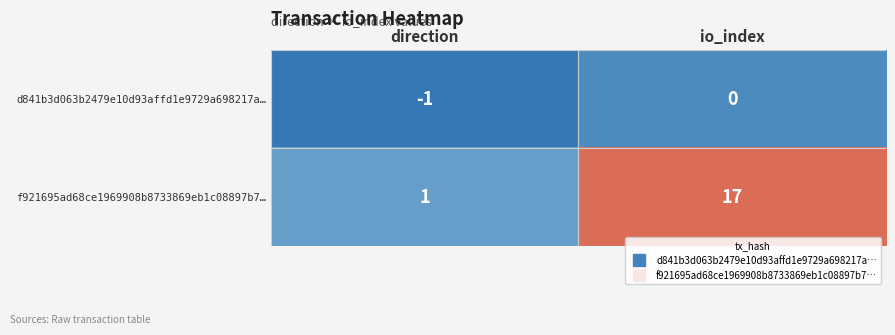

At which label is f921695ad68ce1969908b8733869eb1c08897b7… closest to 9?

direction